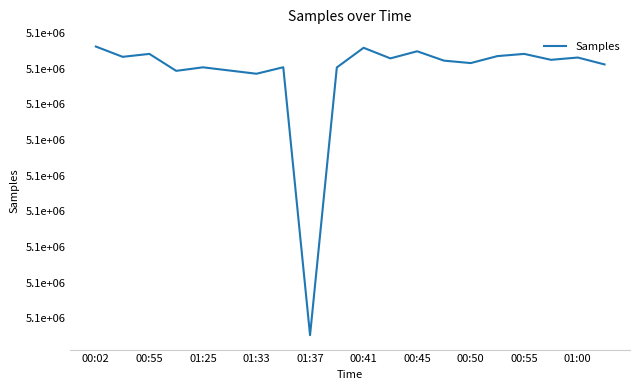

Does the chart have visible grid lines?

No